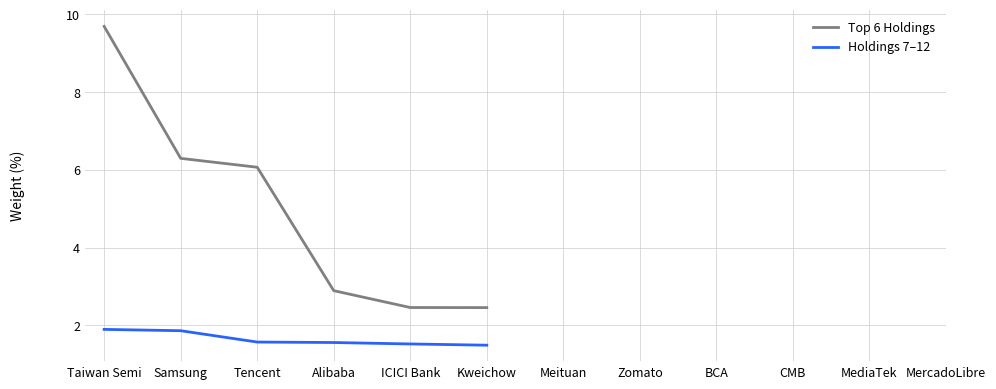

Count the Holdings 7–12 values in the range 1 to 2.

6